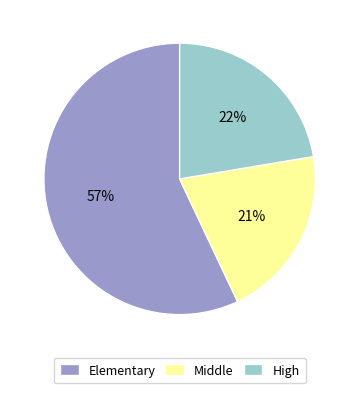

What is the majority slice?

Elementary